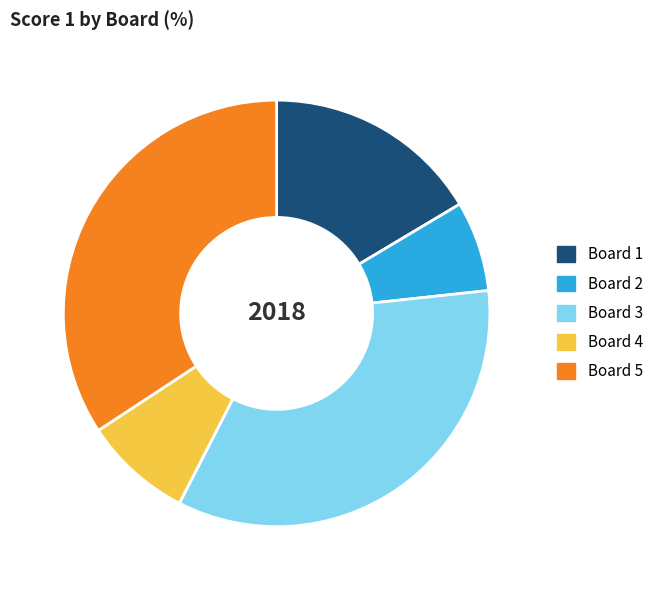

What is the ratio of the value at Board 4 to the value at Board 3?

0.2